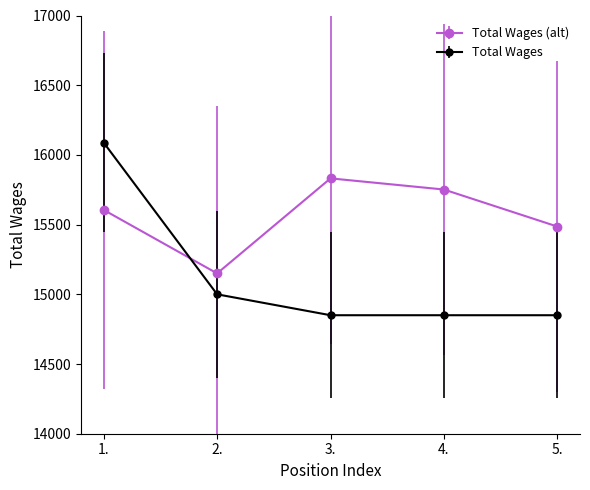

True or false: Total Wages and Total Wages (alt) intersect in this chart.

True